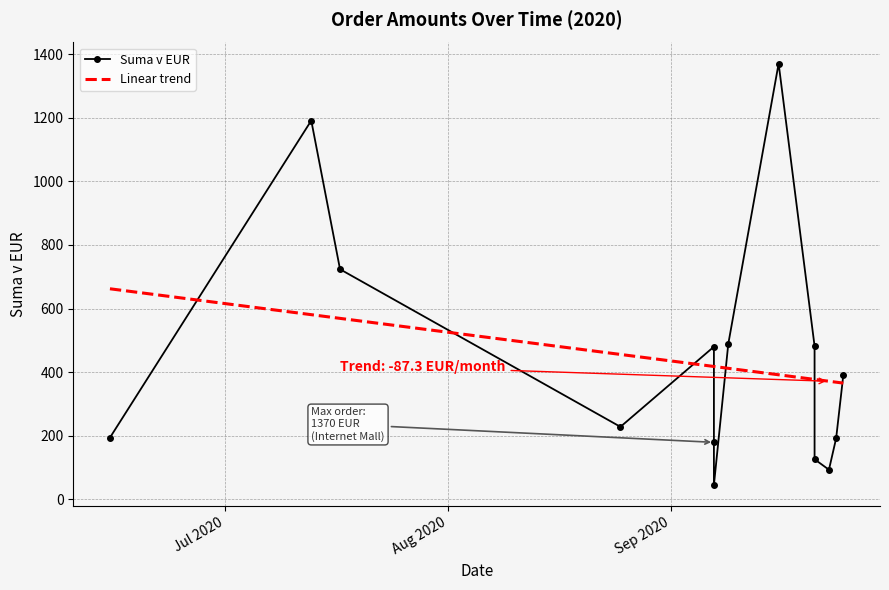

After their last crossing, which series has the higher values: Suma v EUR or Linear trend?

Suma v EUR